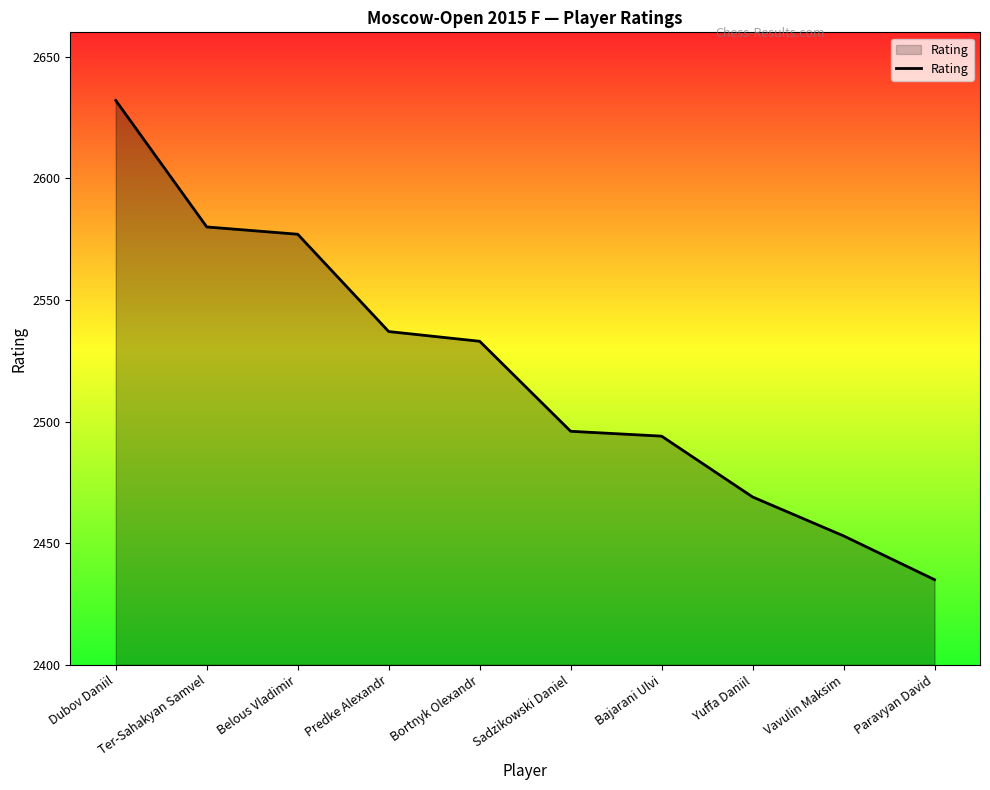

Approximately how many times larger is the value at Sadzikowski Daniel compared to Ter-Sahakyan Samvel?

1.0